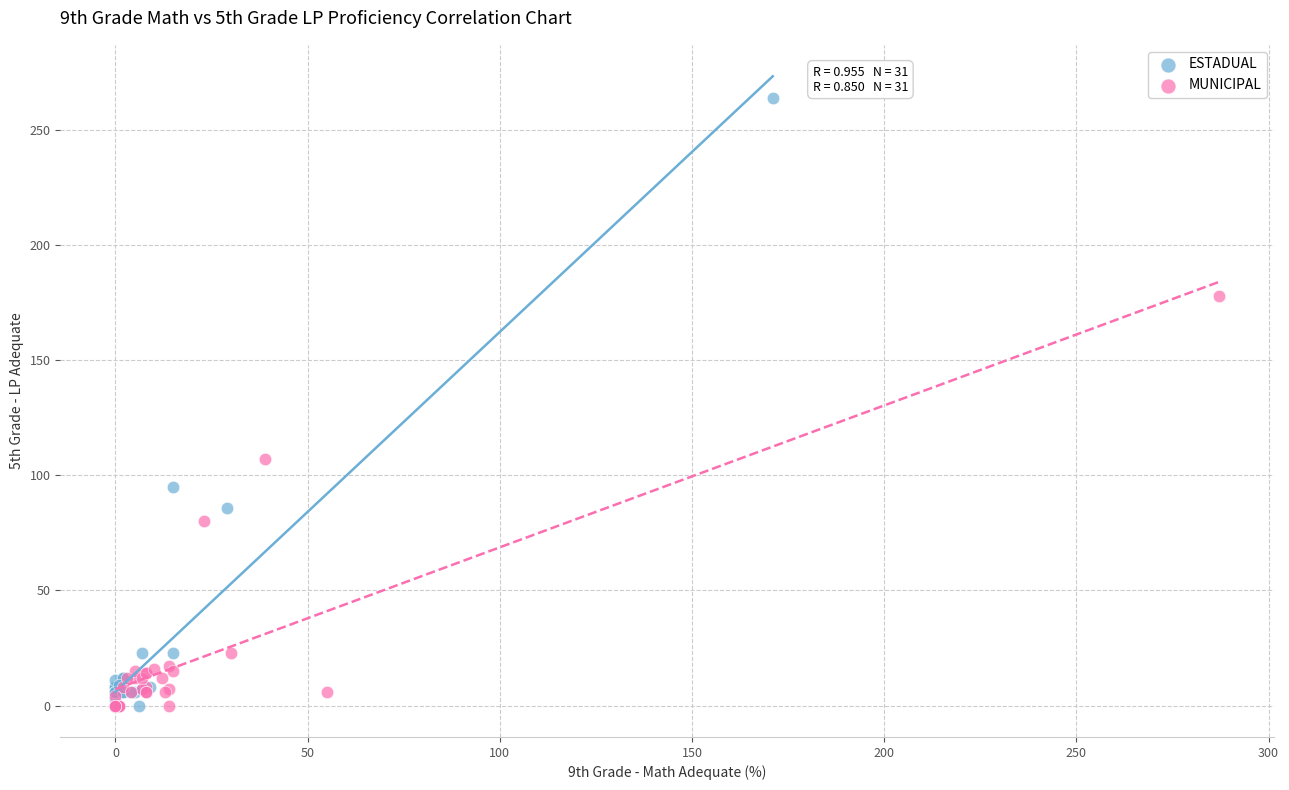

Which series has the widest spread of Y values?

ESTADUAL